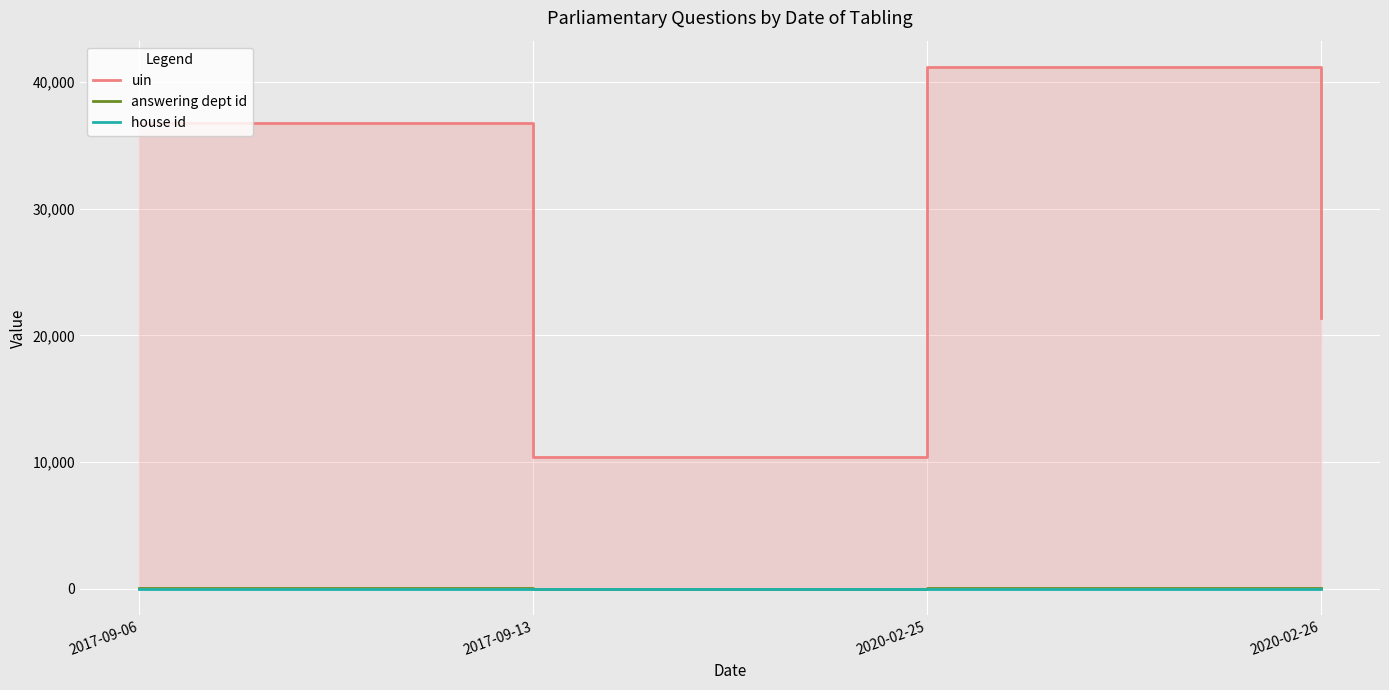

Which series has the largest range (max minus min)?

uin